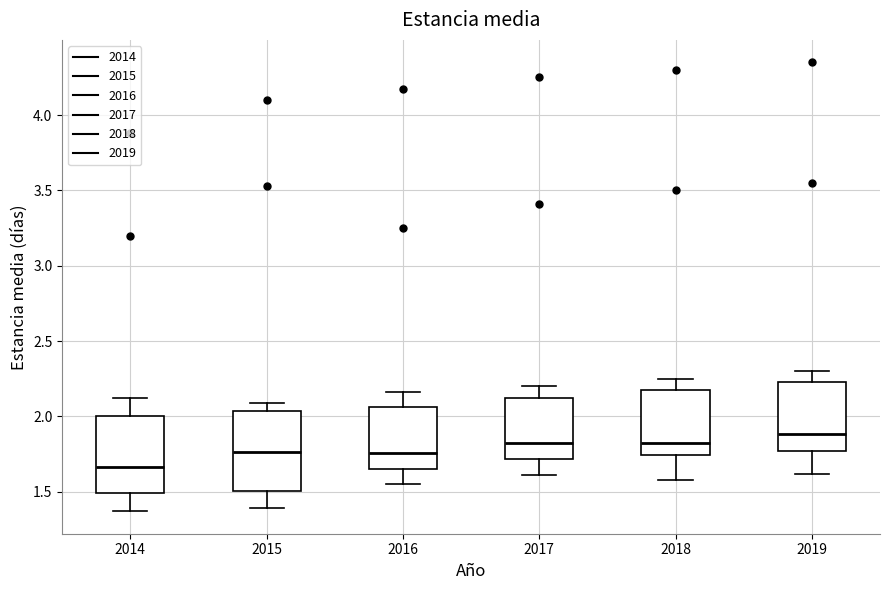

Which box has the highest median line?

2019